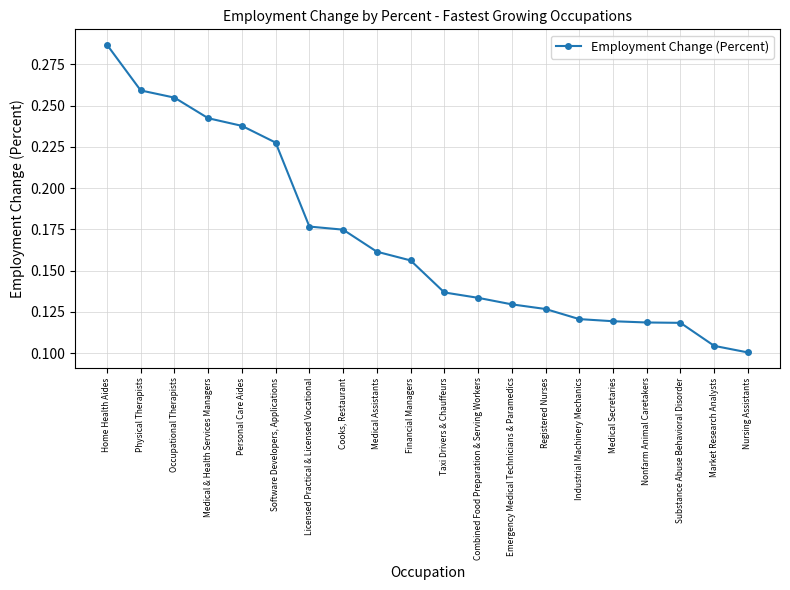

What is the label of the 10th point from the right?

Taxi Drivers & Chauffeurs